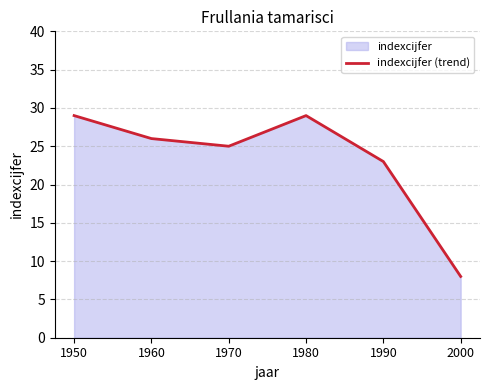

Is it true that the value at 1950 is 52?

False